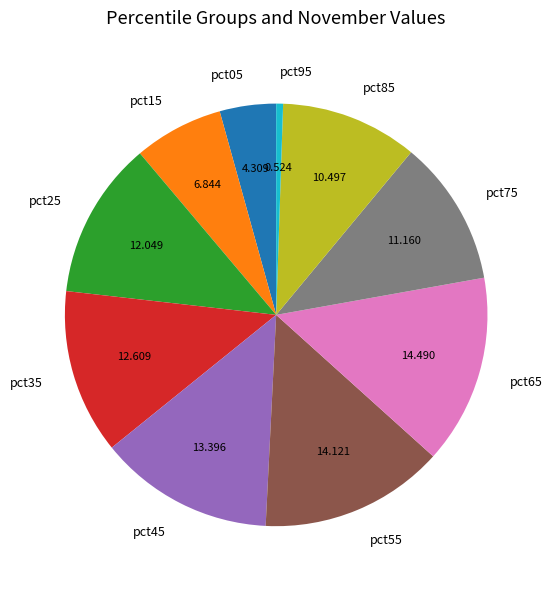

Count the number of slices in the pie.

10